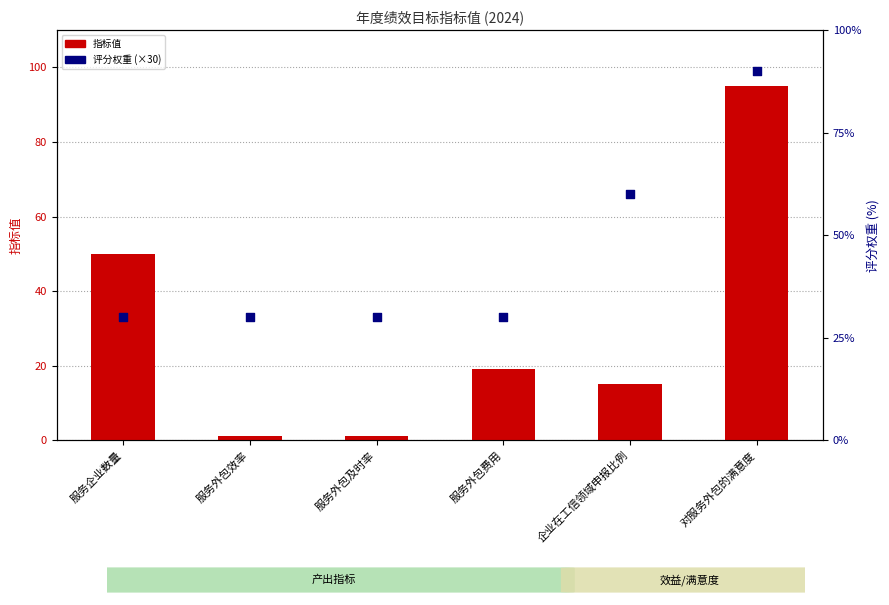

Which series has the largest Y range (max minus min)?

指标值